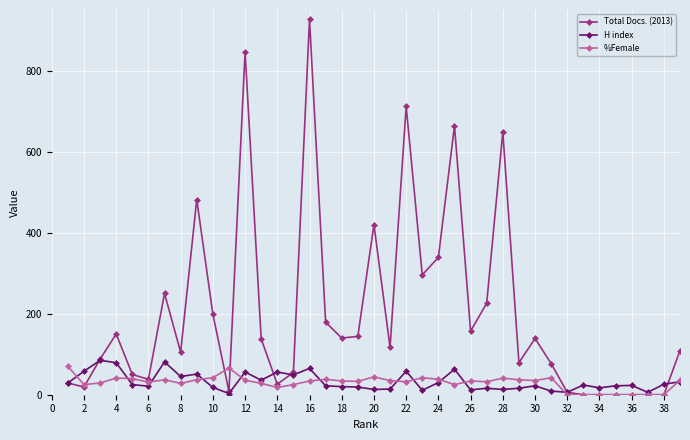

What is the value of the H index point at the 5th from the left?

25